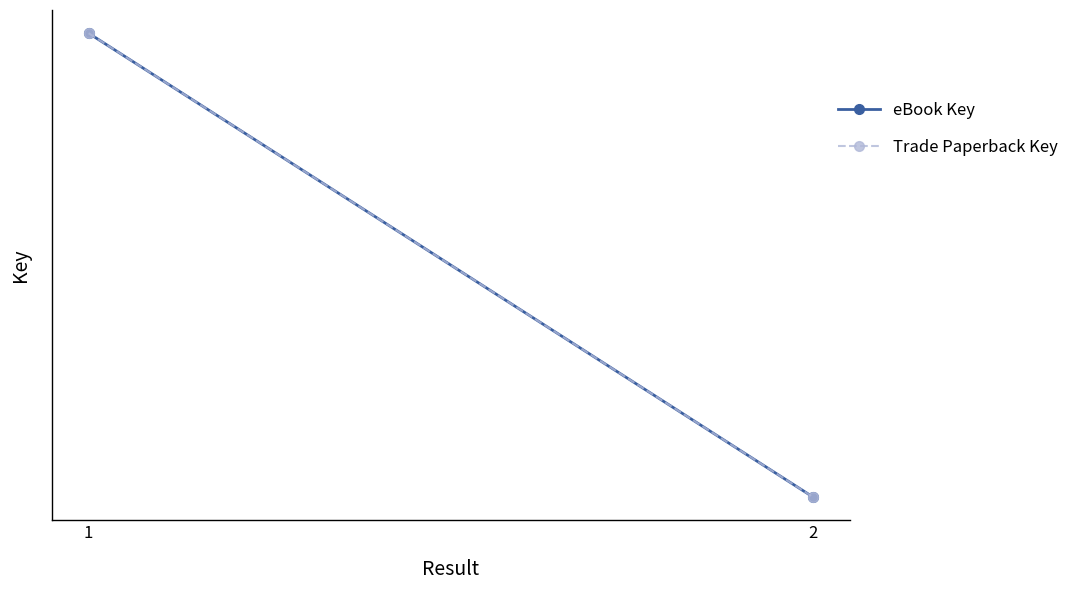

What is the total value across all series at 1?

92716416